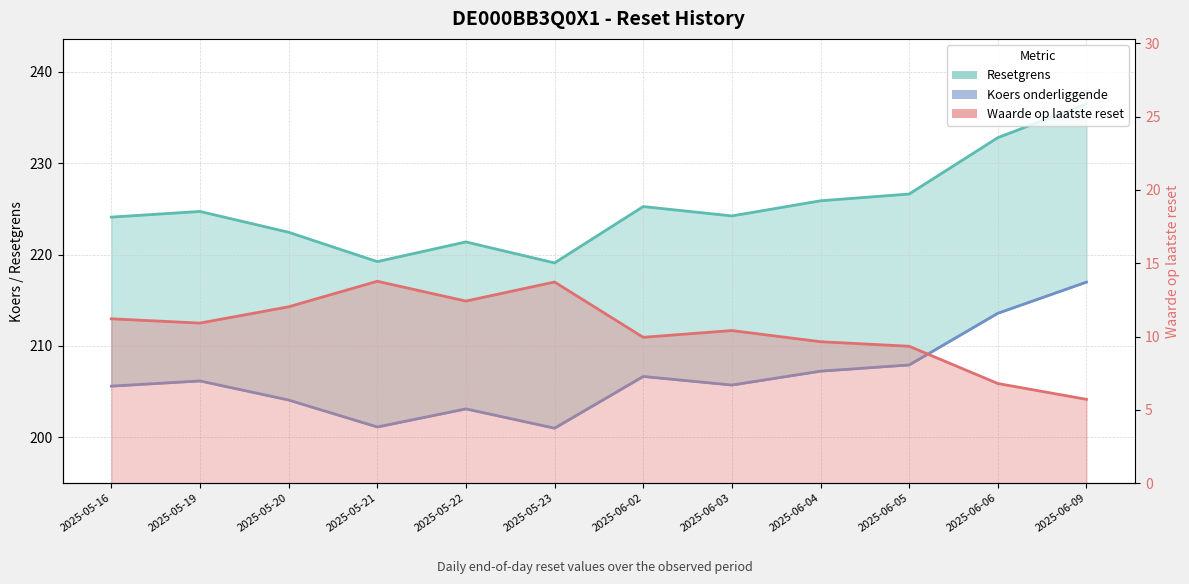

How many values in the Waarde op laatste reset series exceed 10?

7